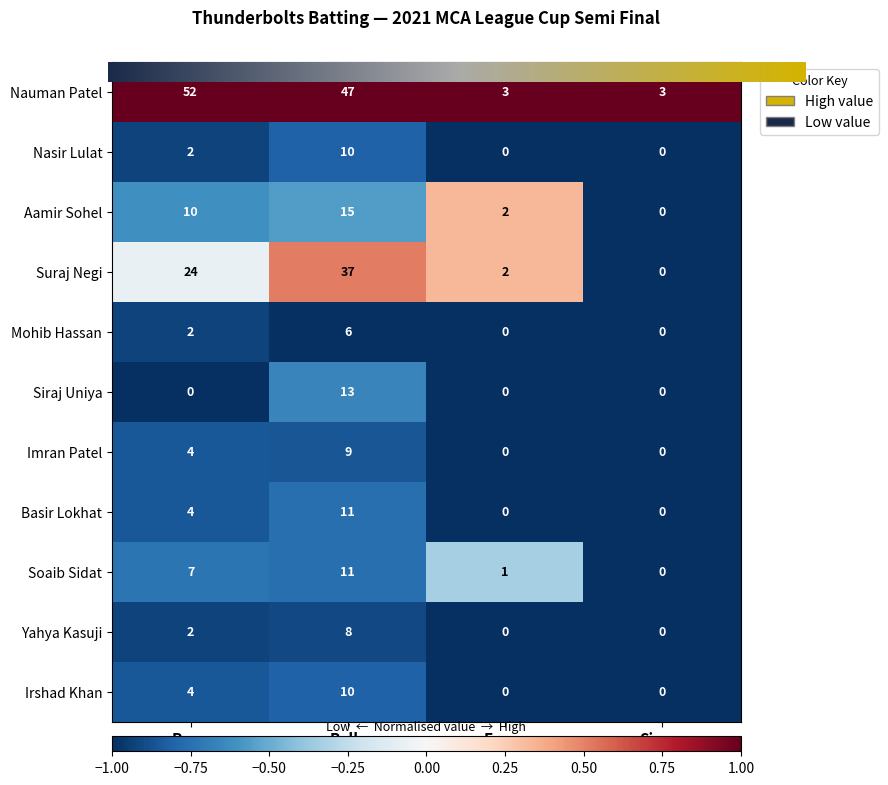

What is the difference between the second highest and second lowest values in the Nauman Patel series?

44